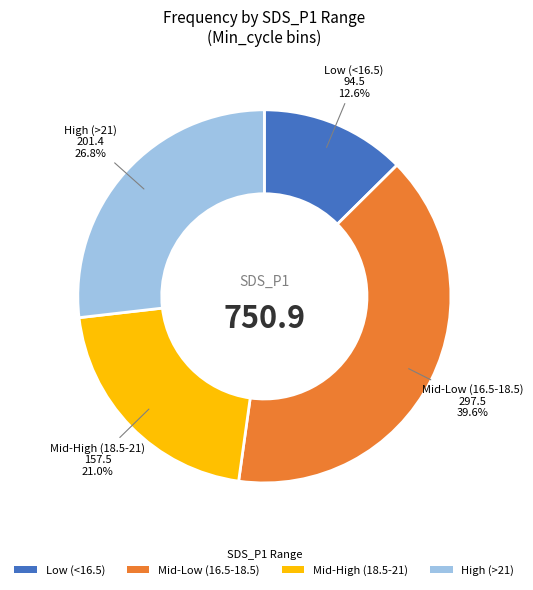

What is the ratio of the value at Mid-High (18.5-21) to the value at Mid-Low (16.5-18.5)?

0.5